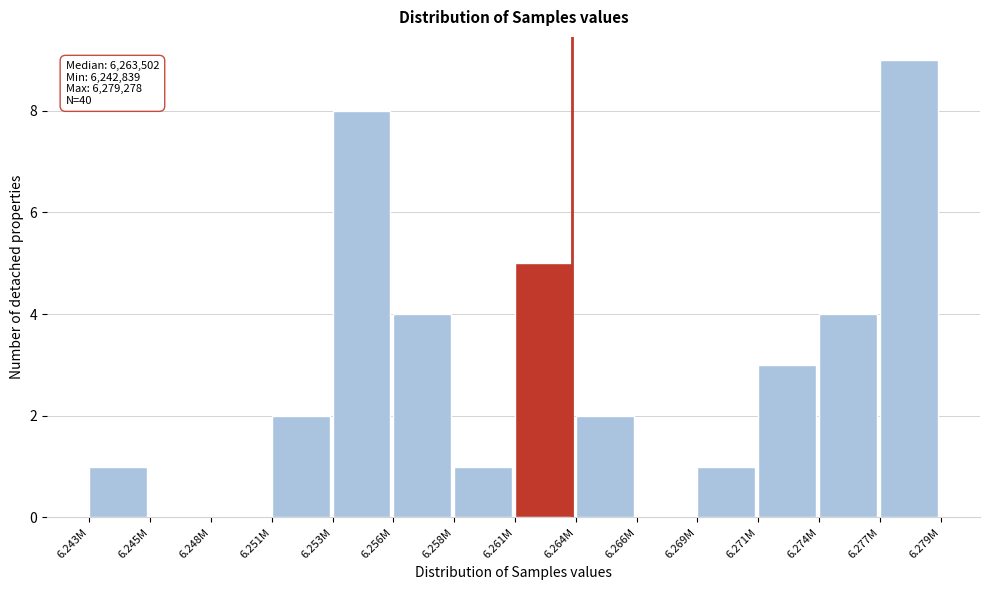

Reading right to left, extract all data points from this chart.

6.277M=9	6.274M=4	6.271M=3	6.269M=1	6.266M=0	6.264M=2	6.261M=5	6.258M=1	6.256M=4	6.253M=8	6.251M=2	6.248M=0	6.245M=0	6.243M=1